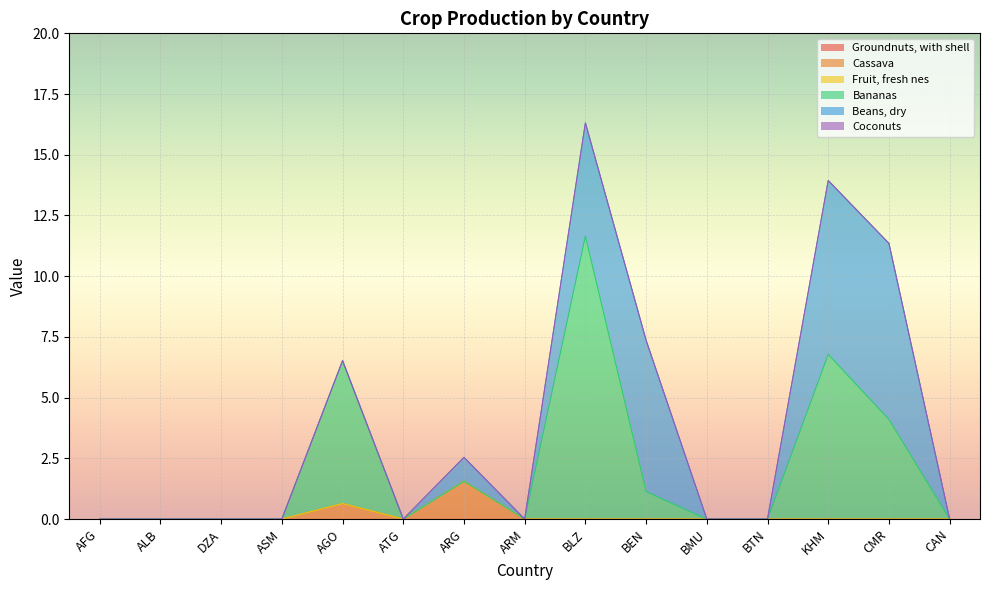

How many categories are shown in the chart?

15